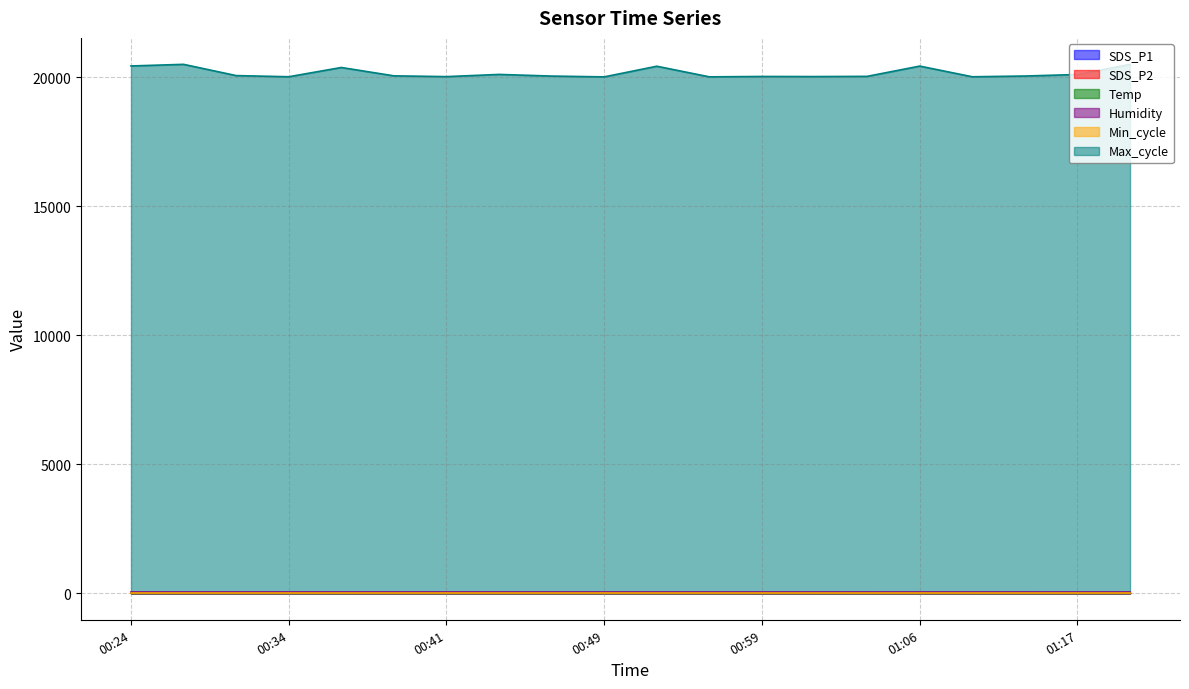

Which series has the largest total across all categories?

Max_cycle